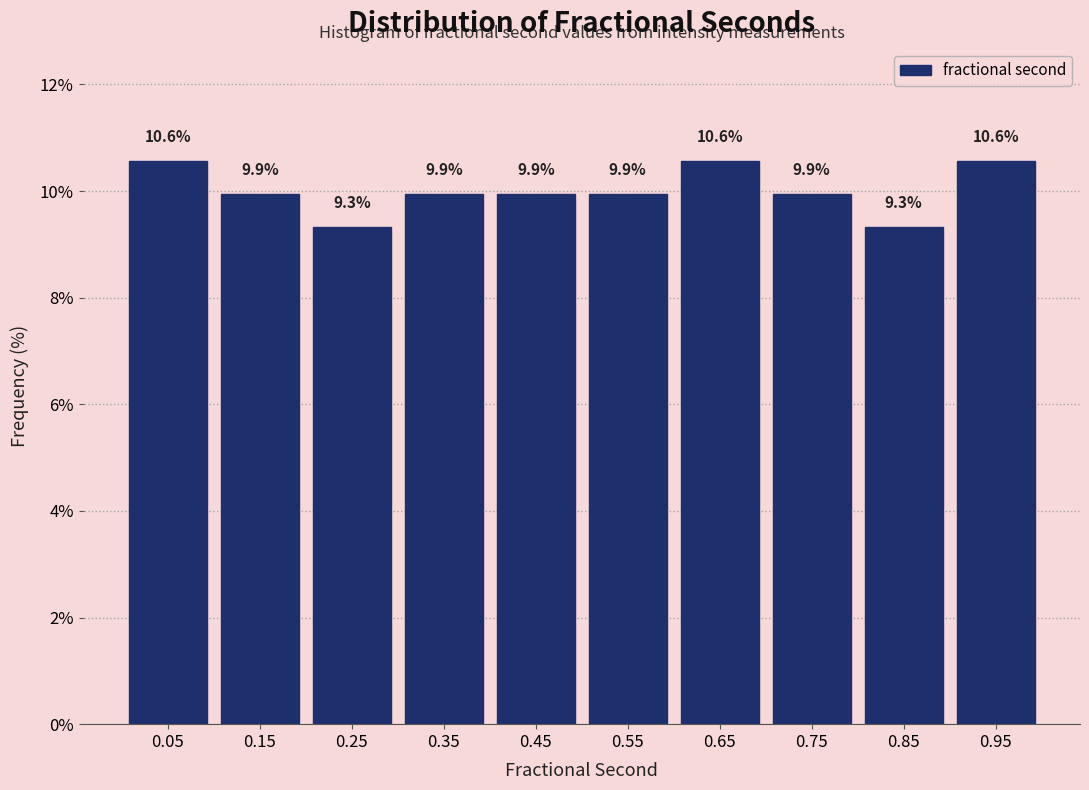

How tall is the bar that spans 0.4 to 0.5 on the x-axis? The bar edges are not printed on the chart, so give them approximately, as read against the axis.

9.9